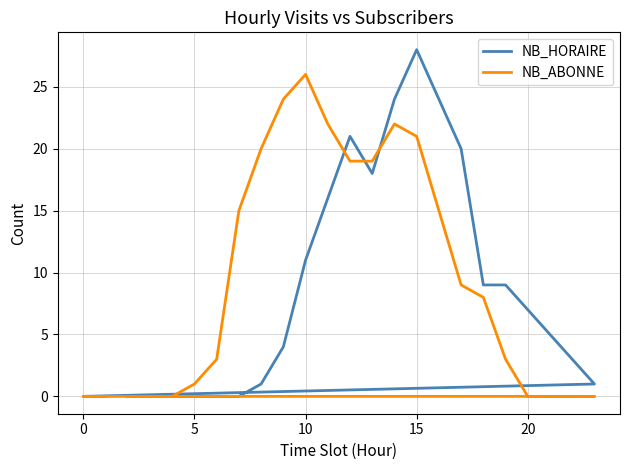

How many lines are shown in the chart?

2